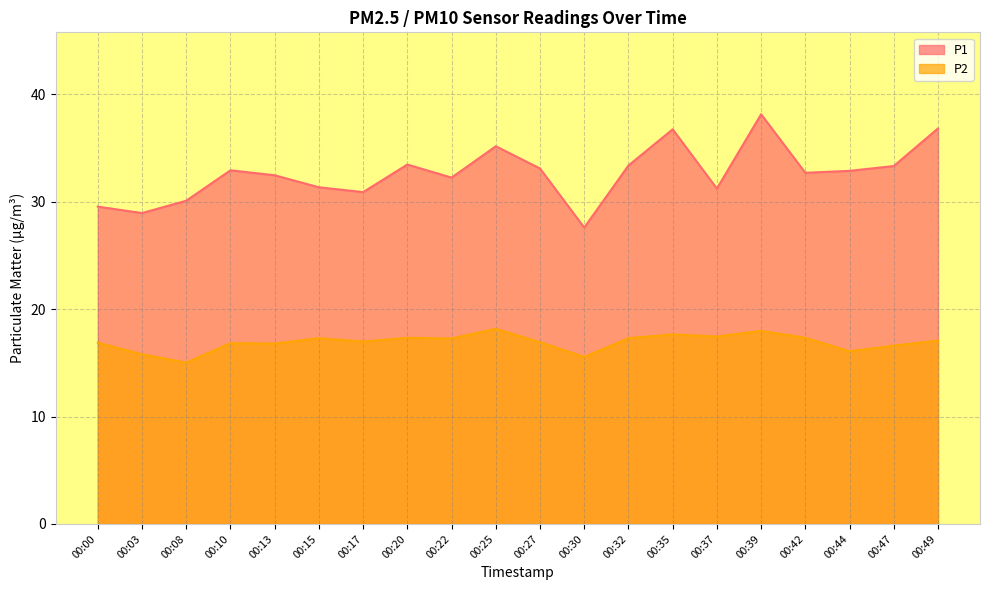

Which series has the largest total across all categories?

P1